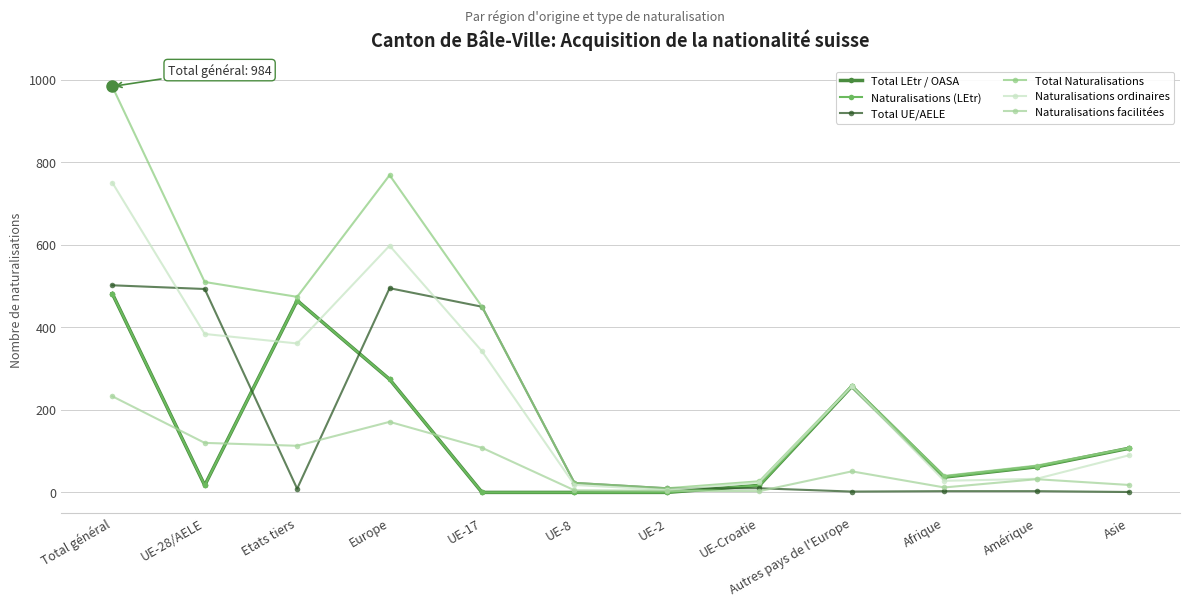

At which category is the sum across all series the highest?

Total général